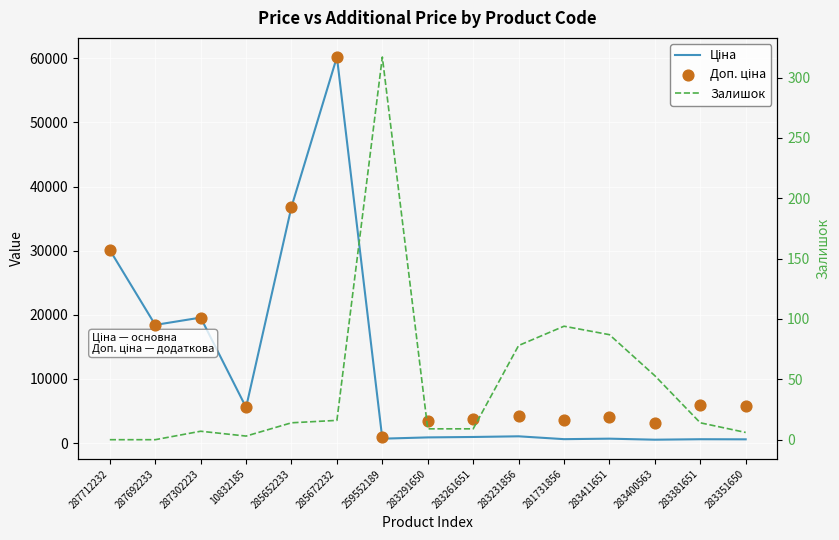

What are all the series names shown in the legend?

Ціна, Доп. ціна, Залишок